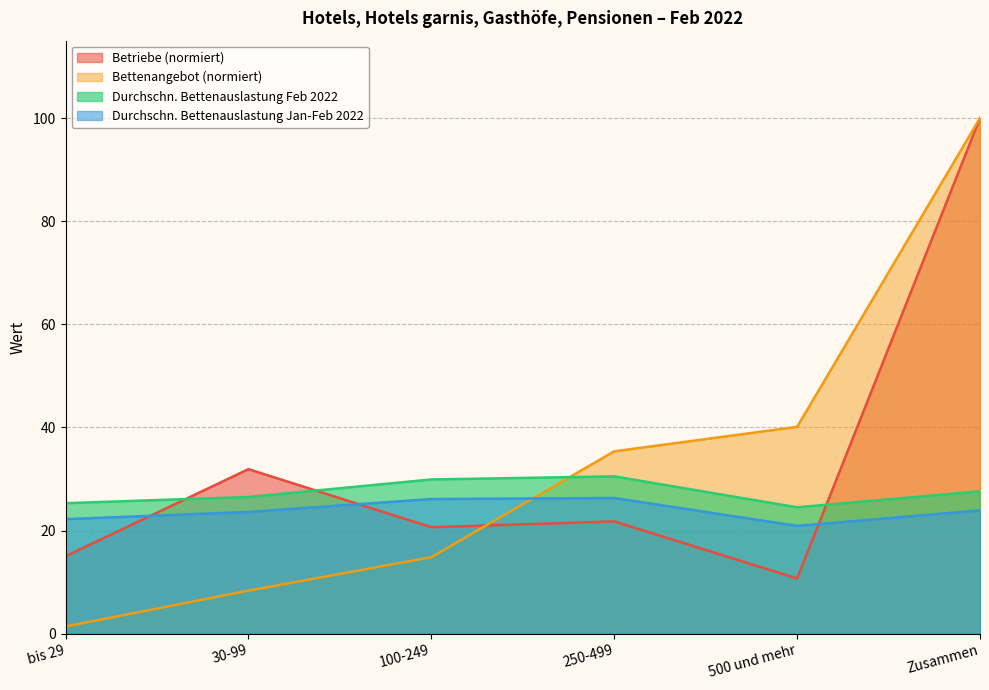

What is the sum of all Durchschn. Bettenauslastung Jan-Feb 2022 values?

143.0